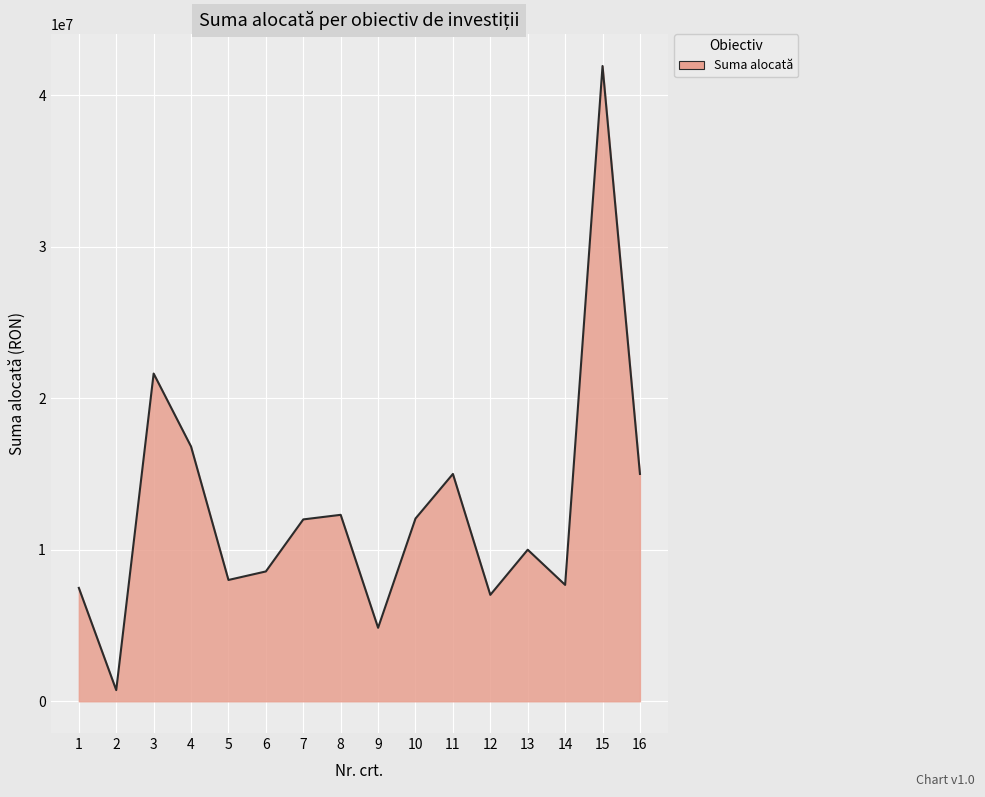

Where is the first local minimum?

2